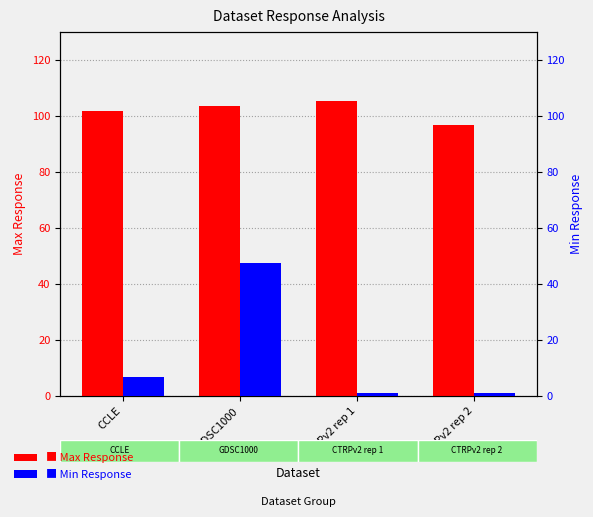

At which label does Max Response reach its peak?

CTRPv2 rep 1